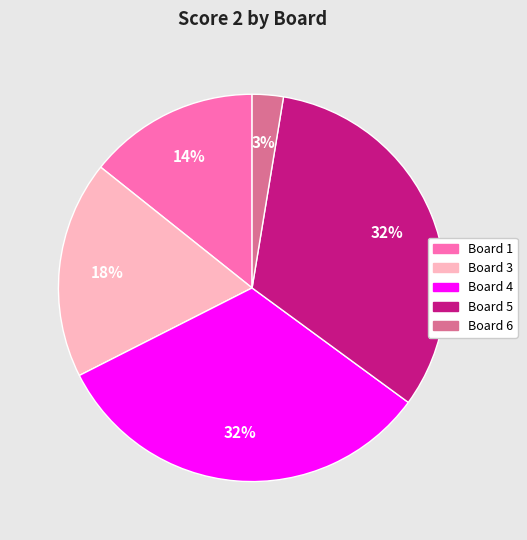

What is the smallest slice in the pie chart?

Board 6